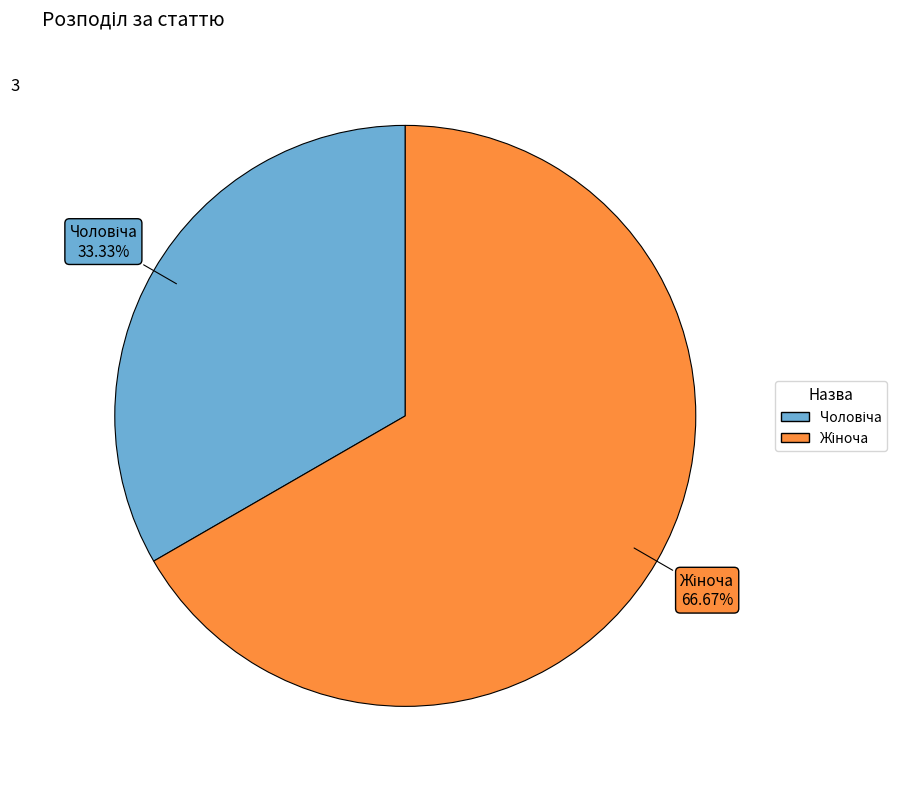

Count the number of slices in the pie.

2